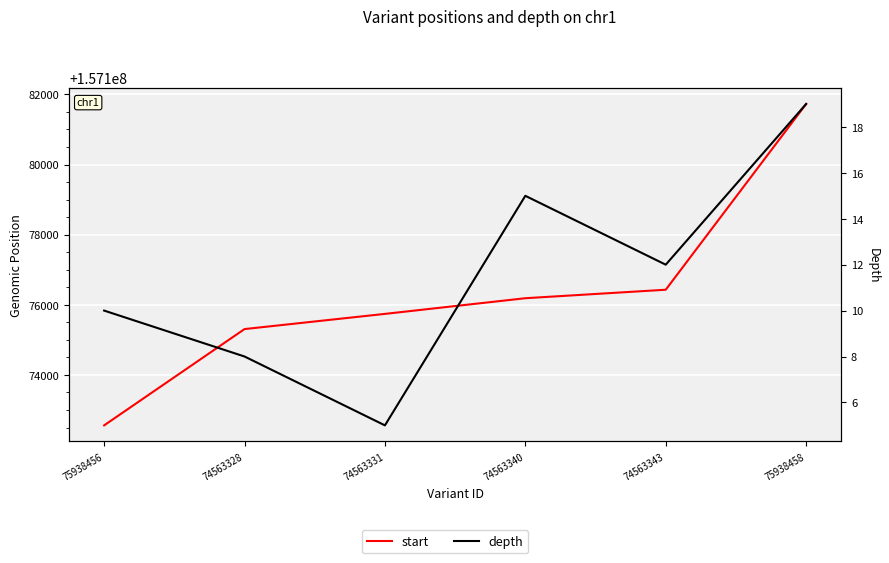

What is the average value of the start series?

157176326